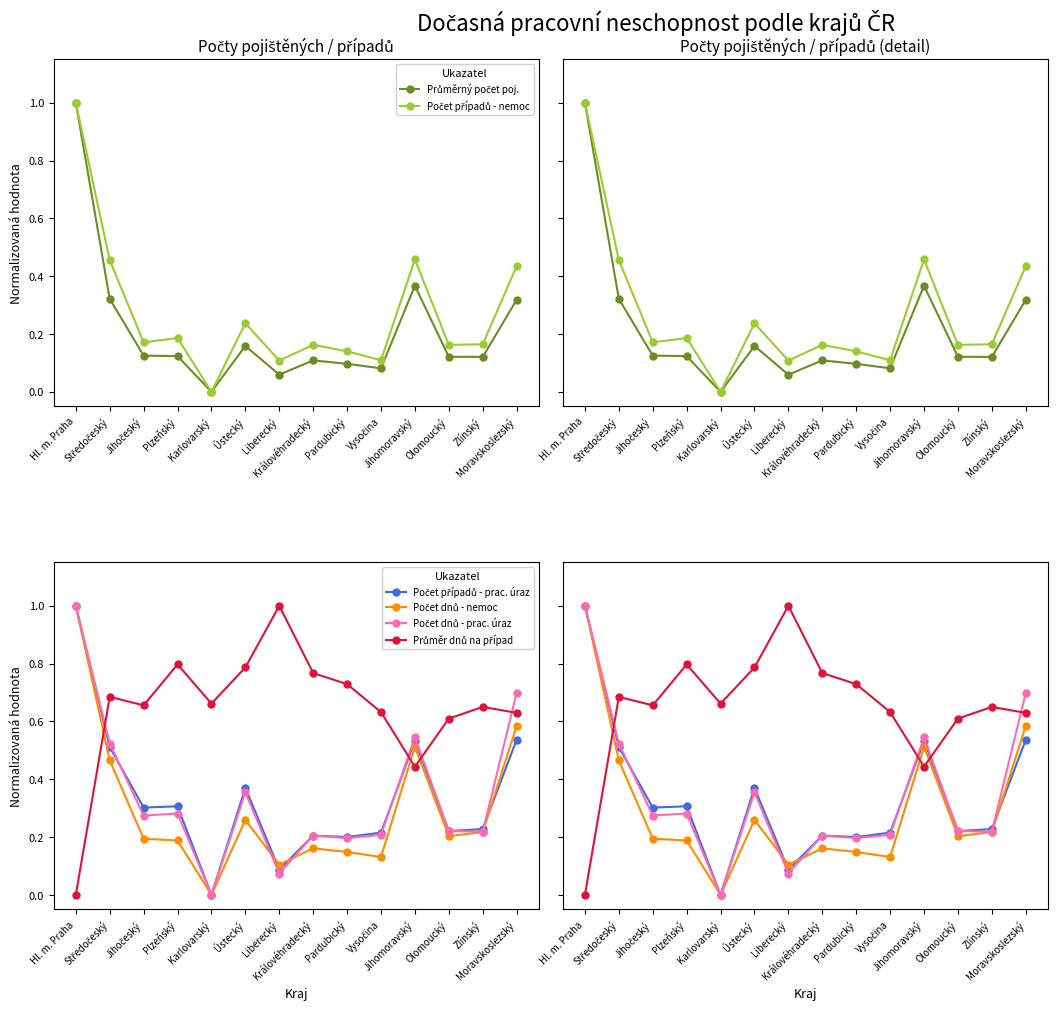

Is this an area chart (filled region under the line)?

No